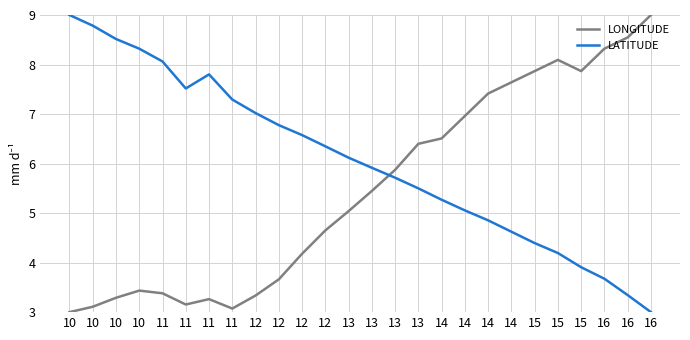

What is the total value across all series at 11?

11.4